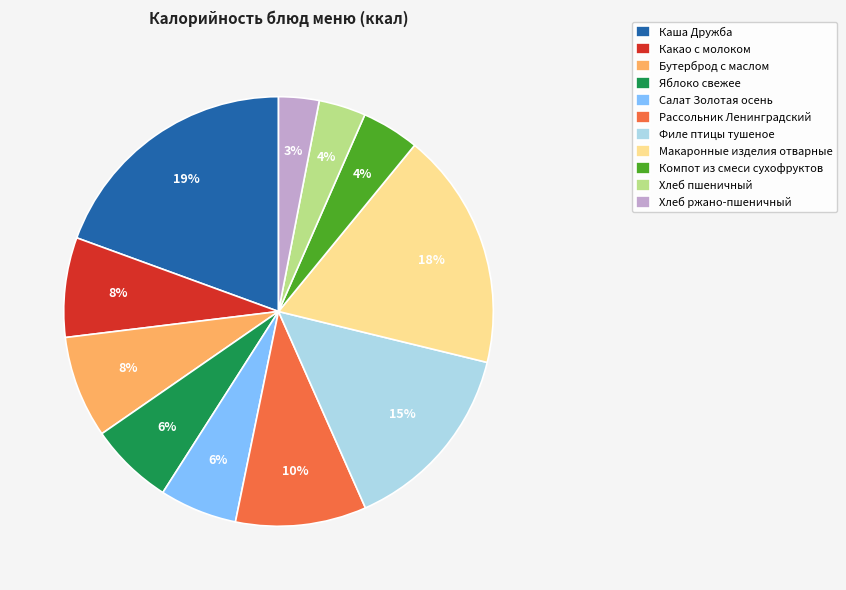

To the nearest percent, what is the difference between the largest and smallest slice percentages?

16%